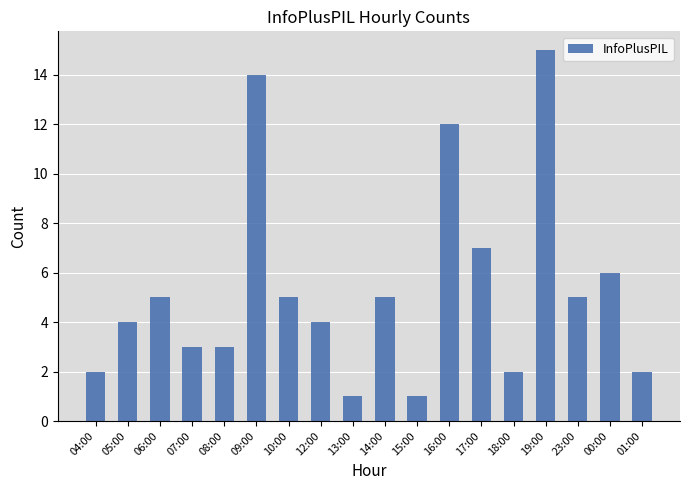

What is the minimum value shown in the chart?

1